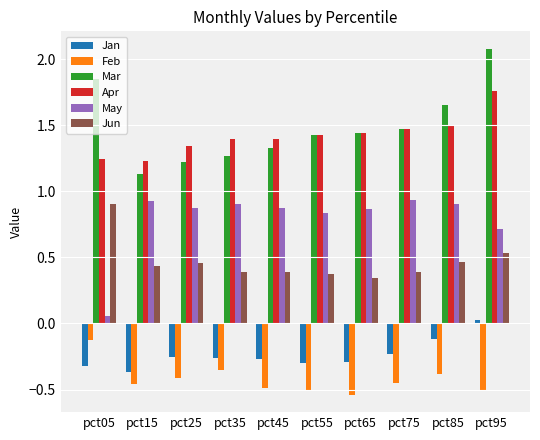

Count the Apr values in the range 1 to 2.

10